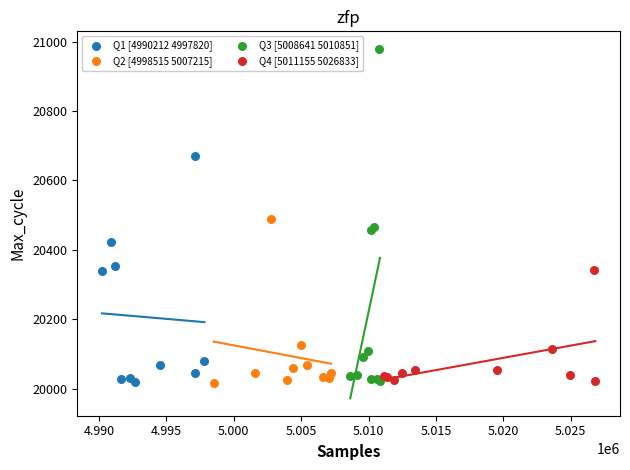

Which series has the widest spread of Y values?

Q3 [5008641 5010851]